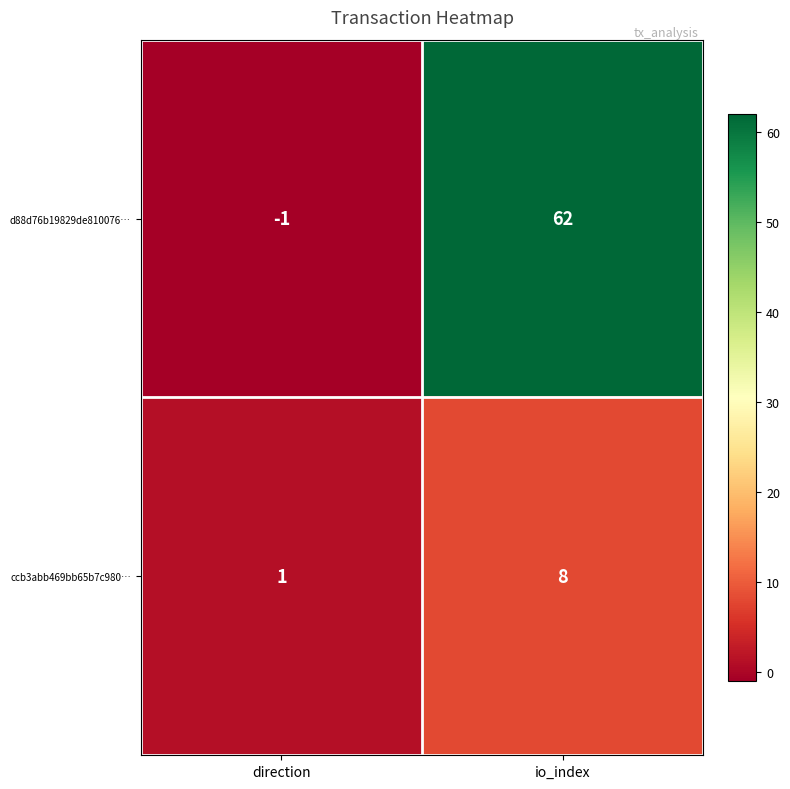

What is the difference between the highest and lowest values at io_index?

54